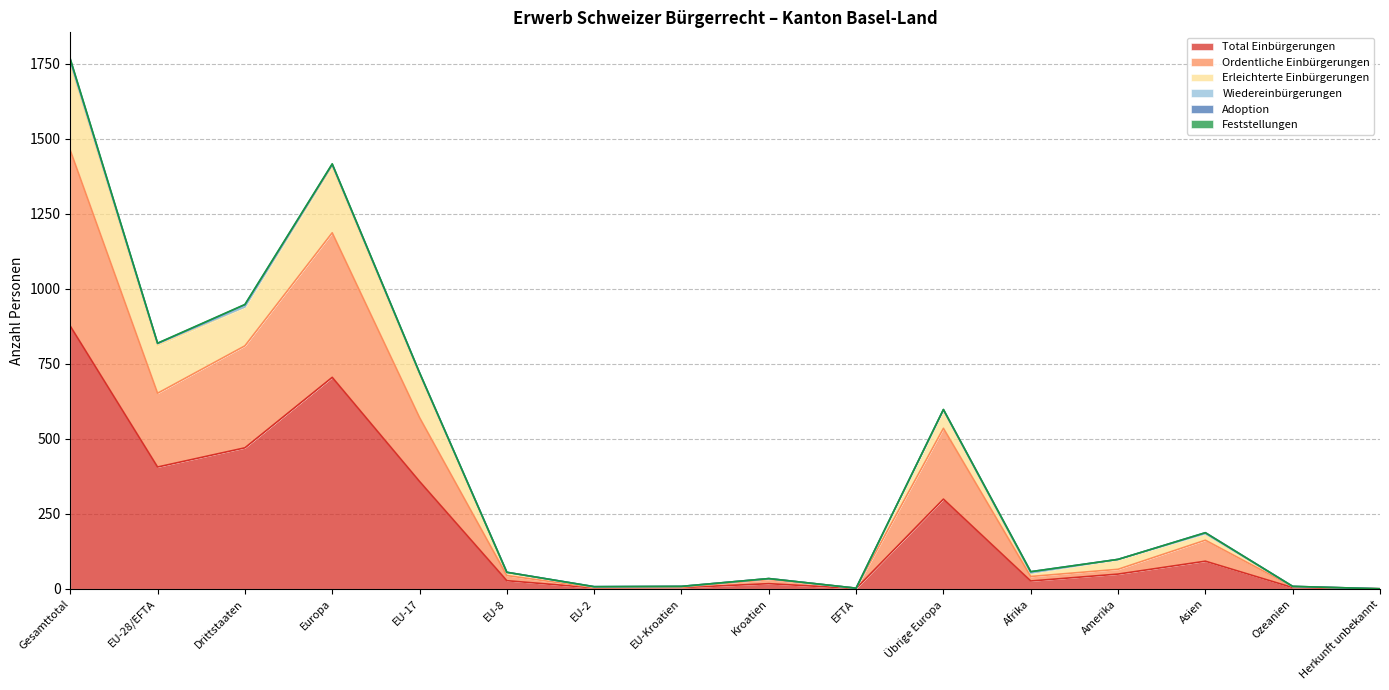

Where is the first local maximum for Feststellungen?

Europa